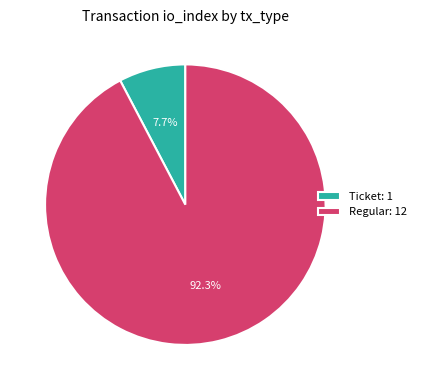

Between Ticket: 1 and Regular: 12, which is larger?

Regular: 12